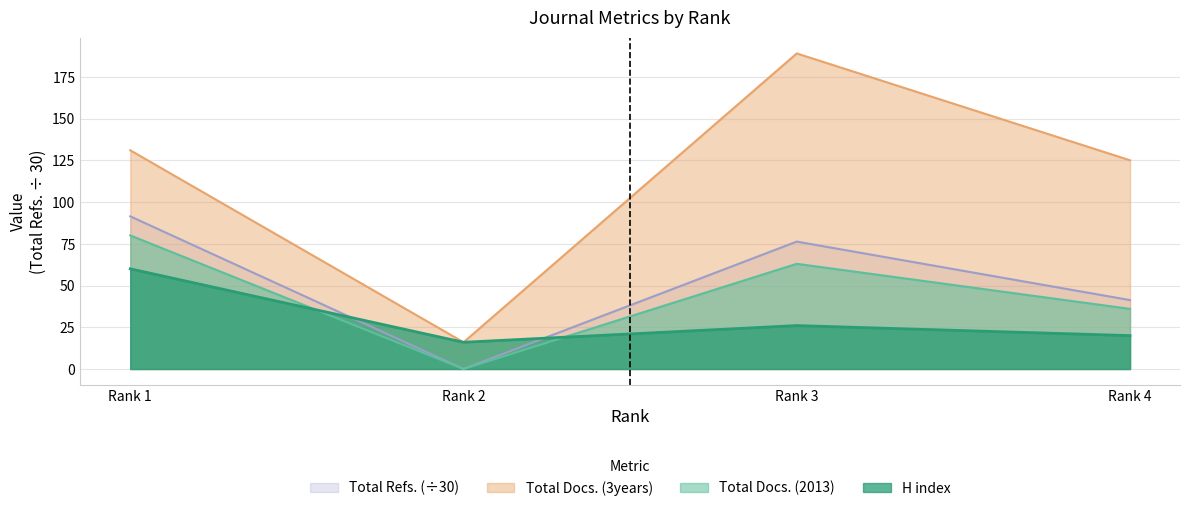

How many series are shown in this chart?

4